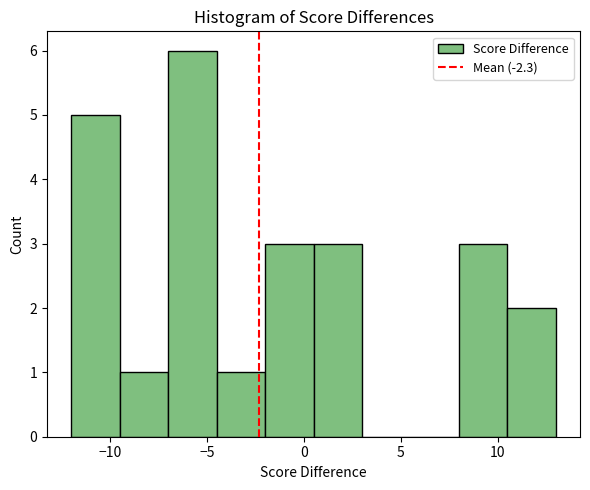

Reading left to right, list every bar in this chart as the range it spans on the x-axis followed by its height. The values are not printed on the chart, so give them approximately, as read against the axis.

-12.0 to -9.5: 5
-9.5 to -7.0: 1
-7.0 to -4.5: 6
-4.5 to -2.0: 1
-2.0 to 0.5: 3
0.5 to 3.0: 3
3.0 to 5.5: 0
5.5 to 8.0: 0
8.0 to 10.5: 3
10.5 to 13.0: 2